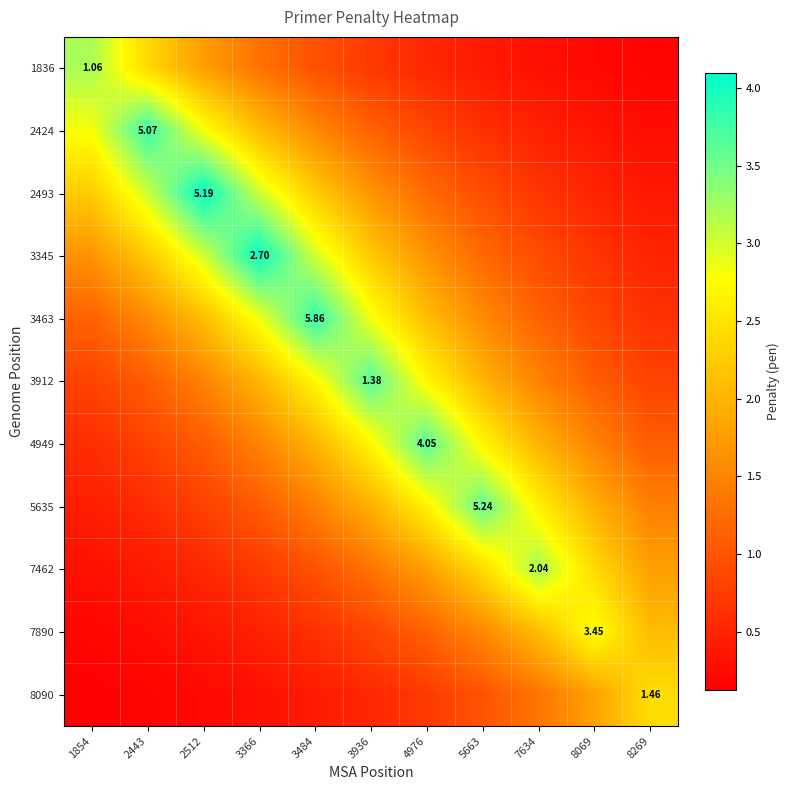

At which label is 7462 closest to 1?

3484